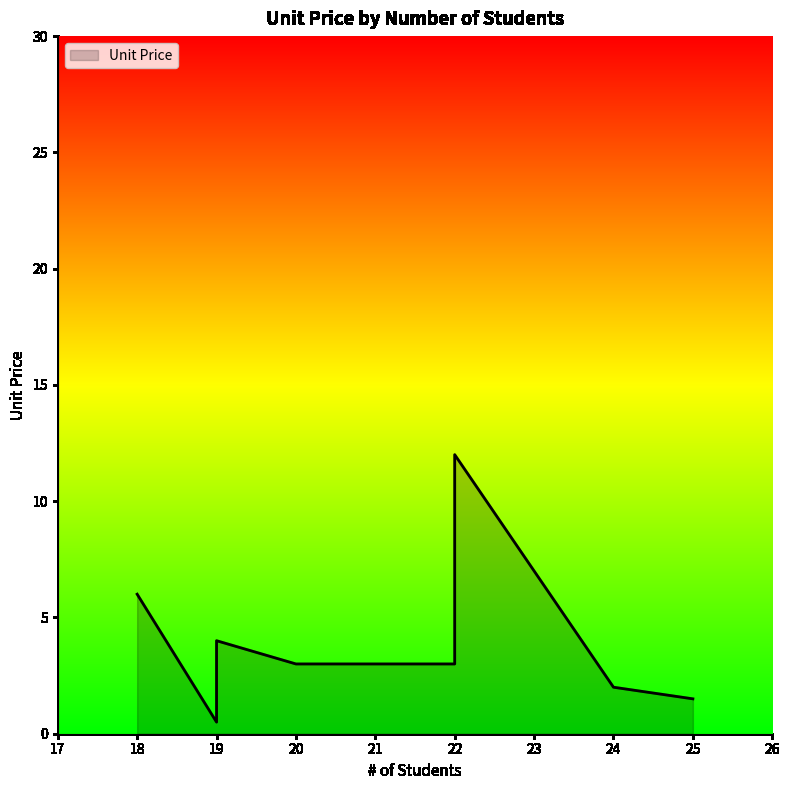

The chart shows a value of 2.6 at 19. True or false?

False